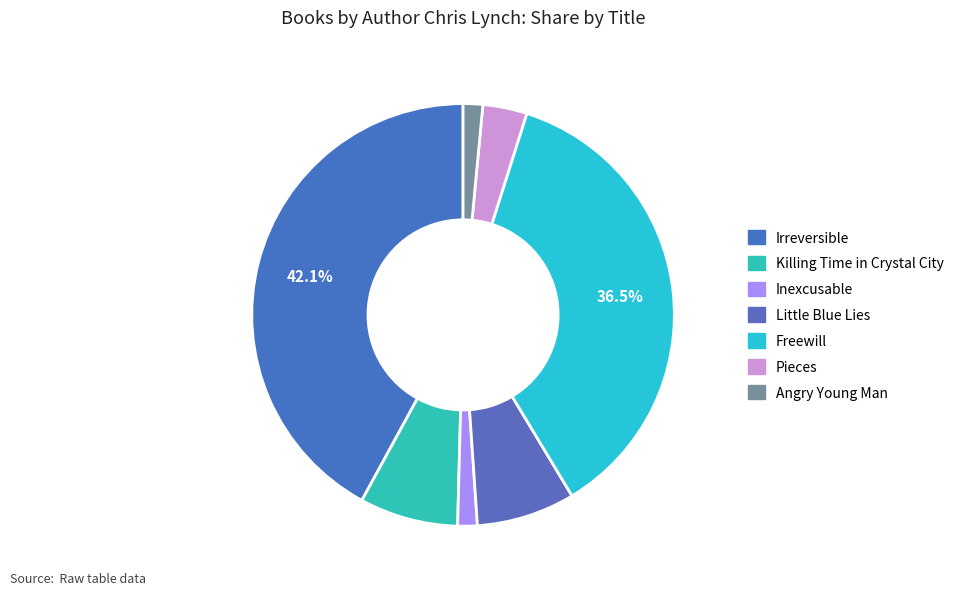

How many segments does this pie chart have?

7